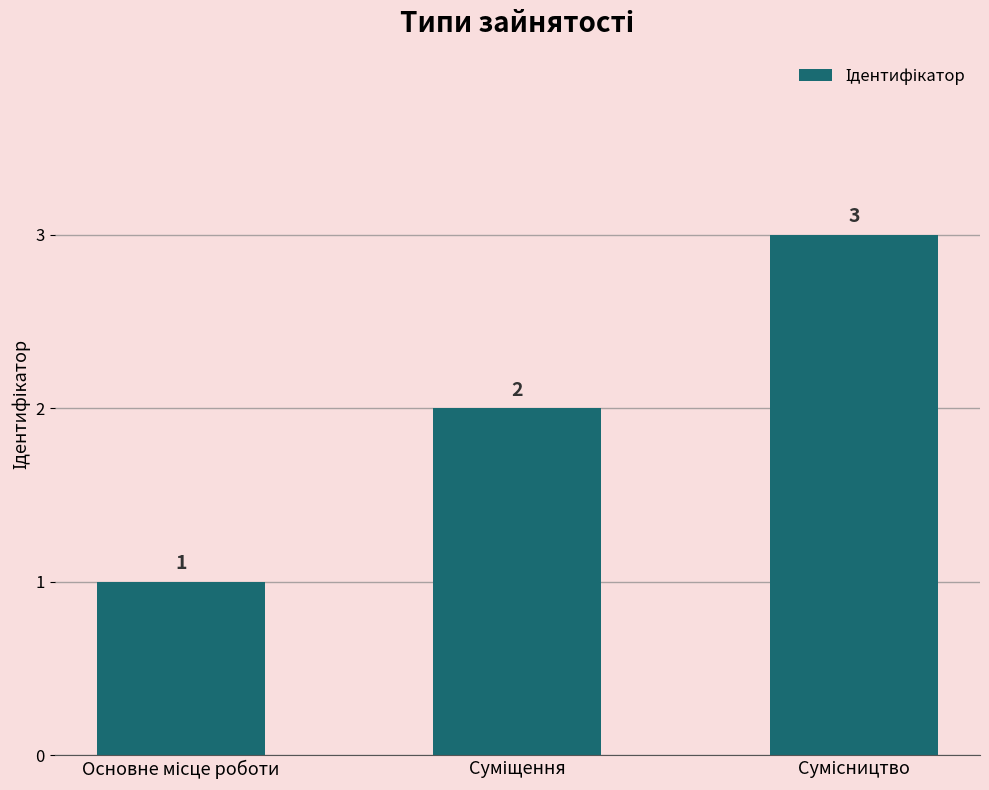

How many categories are shown in the chart?

3